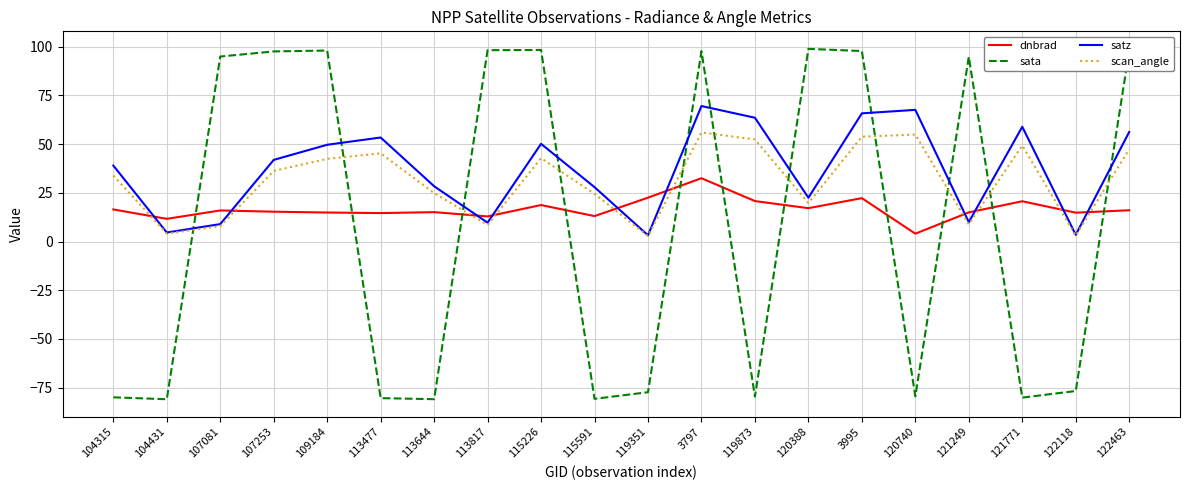

What are all the series names shown in the legend?

dnbrad, sata, satz, scan_angle